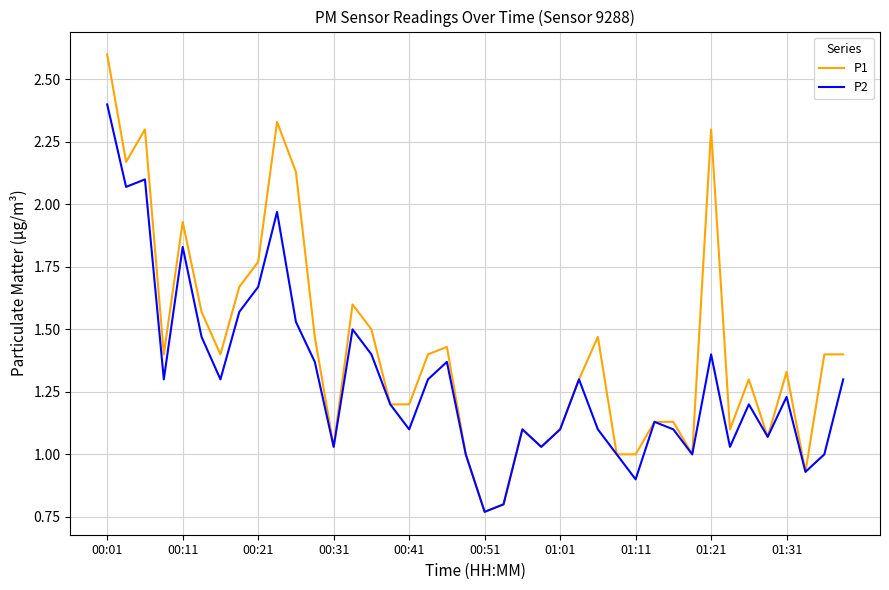

What is the maximum value shown in the chart?

2.6